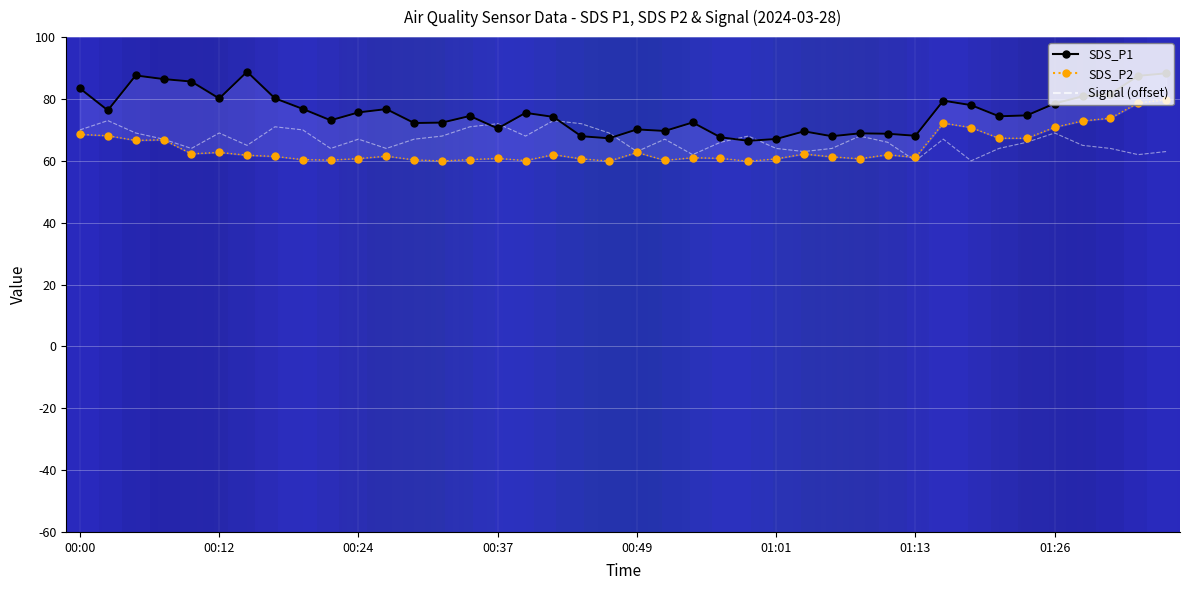

How many series are shown in this chart?

3